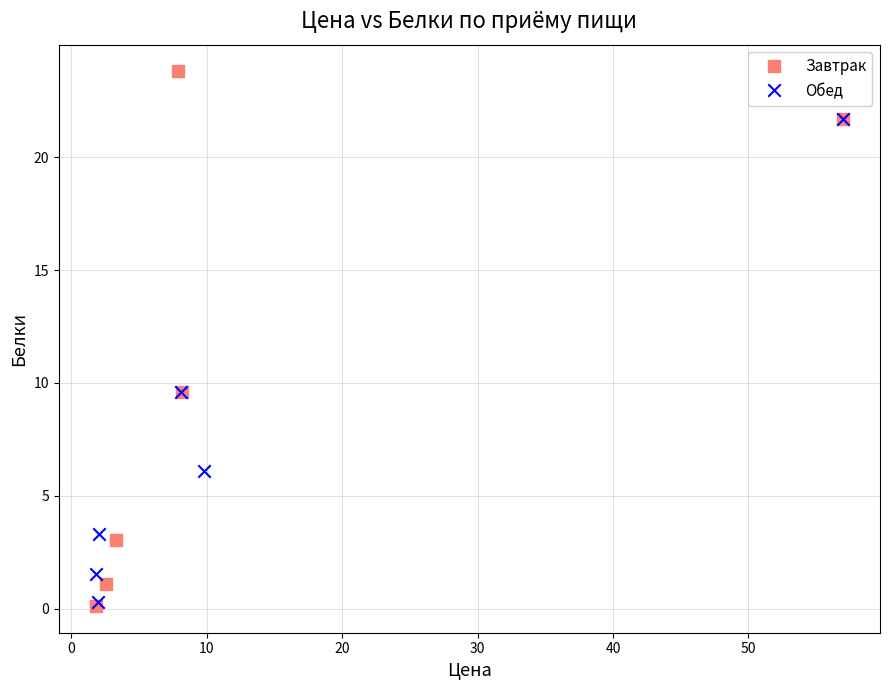

What are all the series names shown in the legend?

Завтрак, Обед